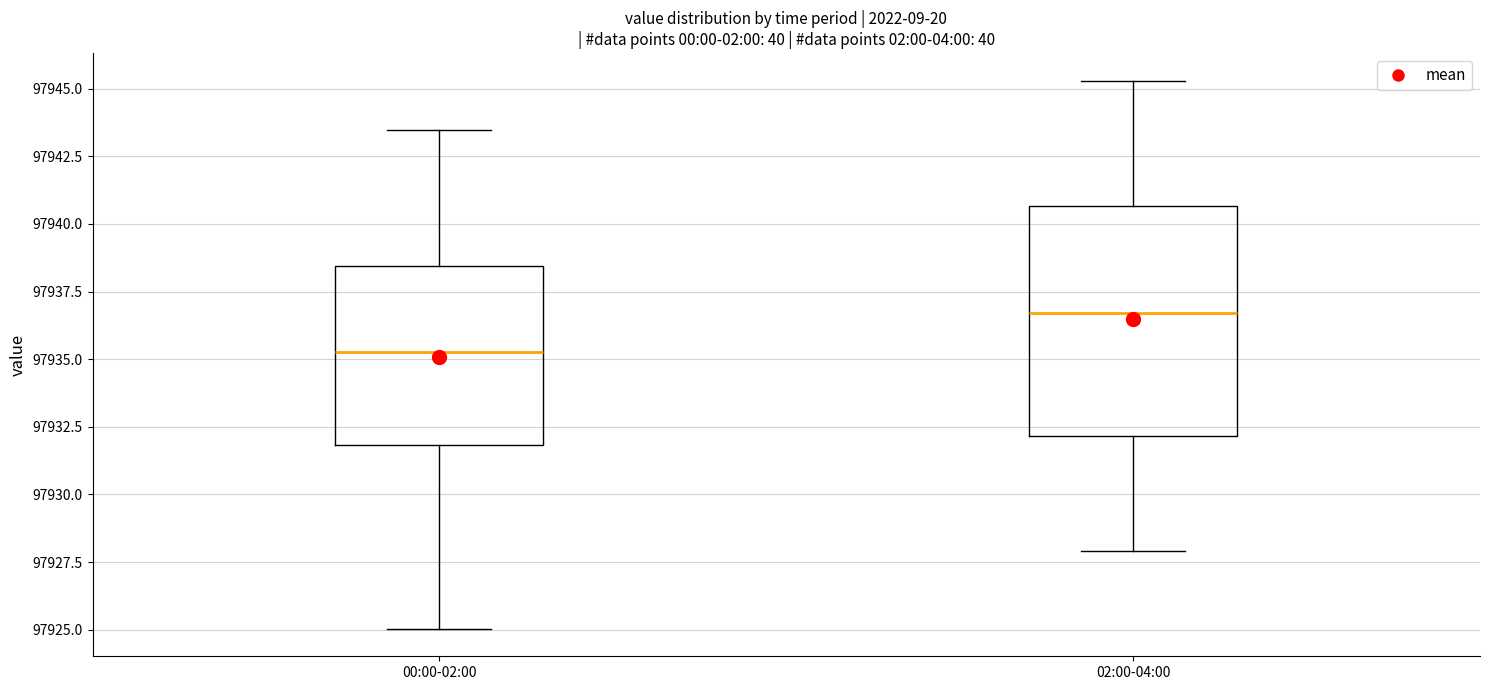

Reading left to right, transcribe this box plot: for each box, give where its median line is, the range the box spans, and where its two whiskers end, as read against the y-axis. The values are not printed on the chart, so give them approximately, as read against the axis.

00:00-02:00: median 97935.5, box 97932.0 to 97938.5, whiskers 97925.0 to 97943.5
02:00-04:00: median 97936.5, box 97932.0 to 97940.5, whiskers 97928.0 to 97945.5